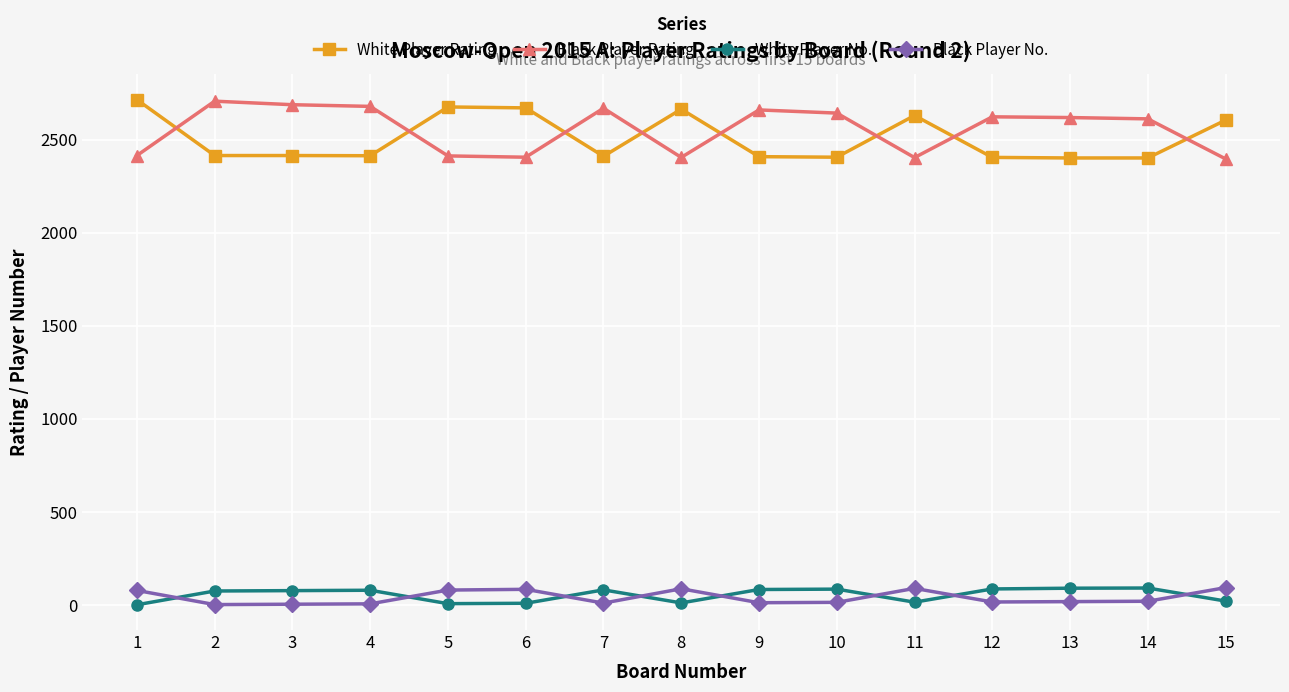

Is this an area chart (filled region under the line)?

No